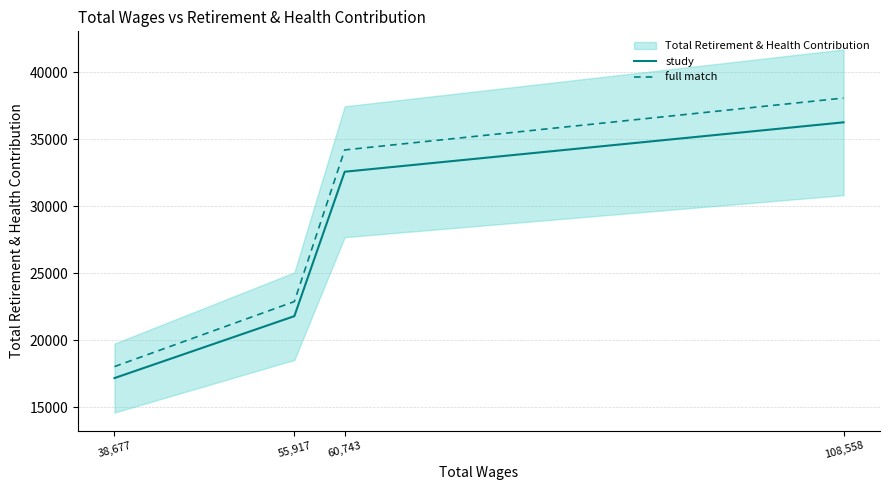

Count the number of categories in the chart.

4